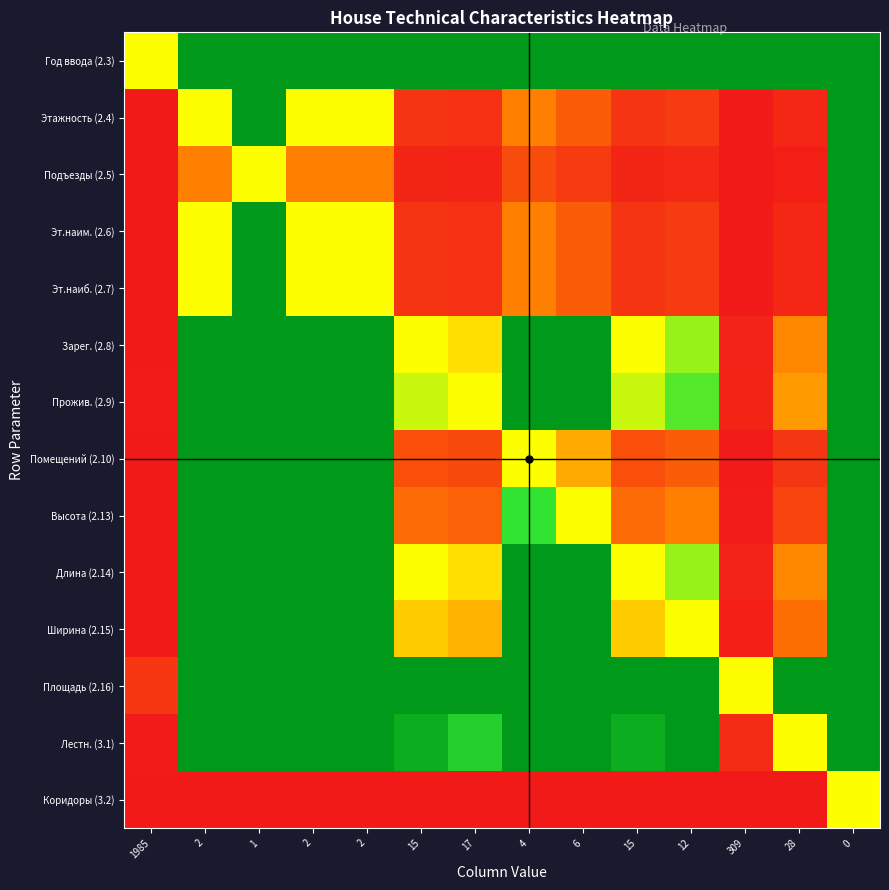

Which has a higher value, 6 or 2?

6